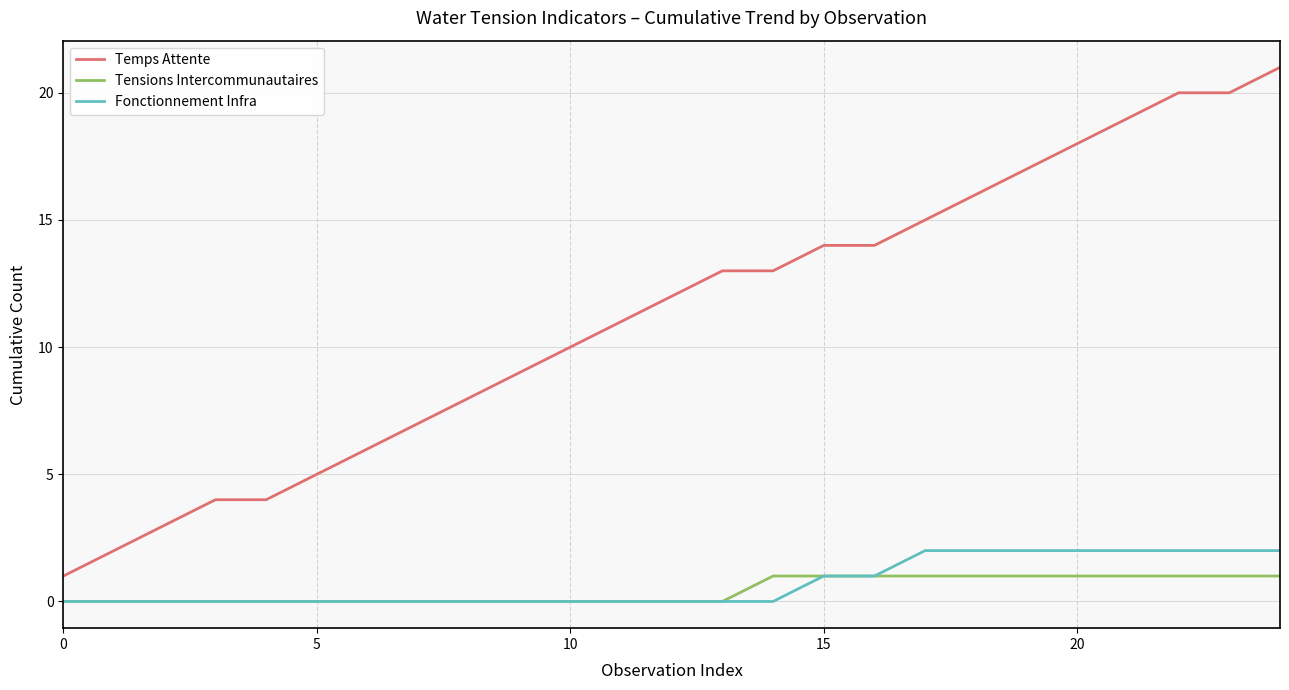

Which series has the widest spread of values?

Temps Attente